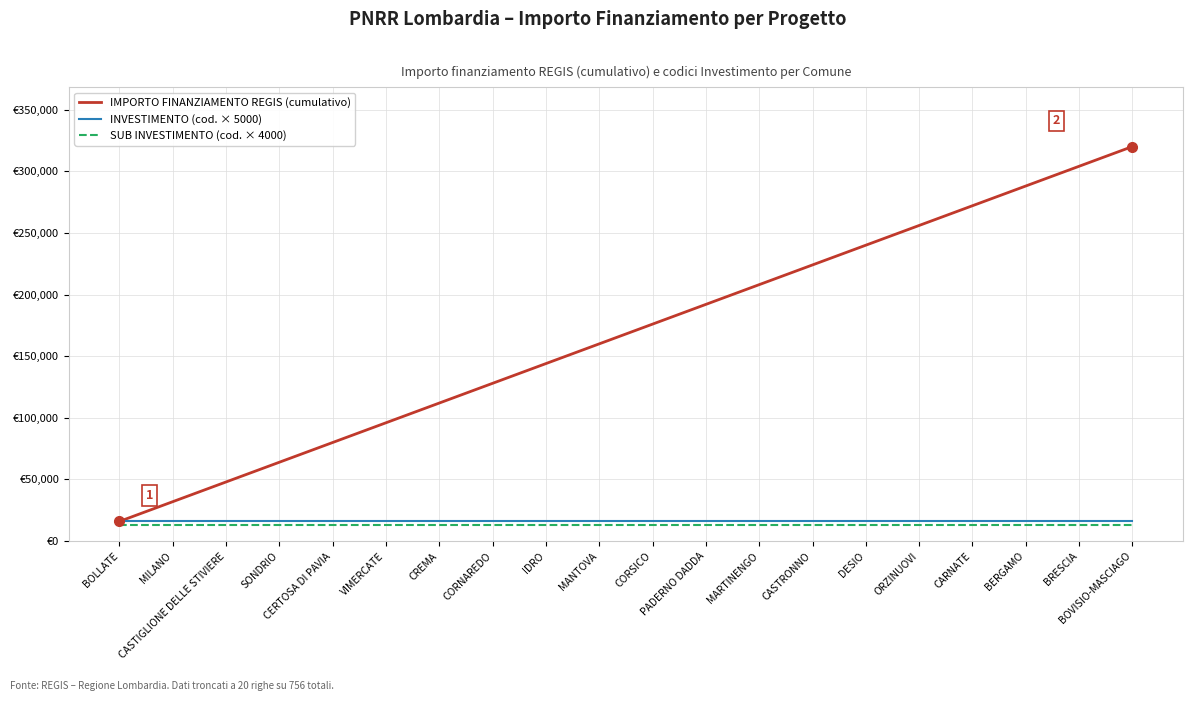

Does the chart have visible grid lines?

Yes